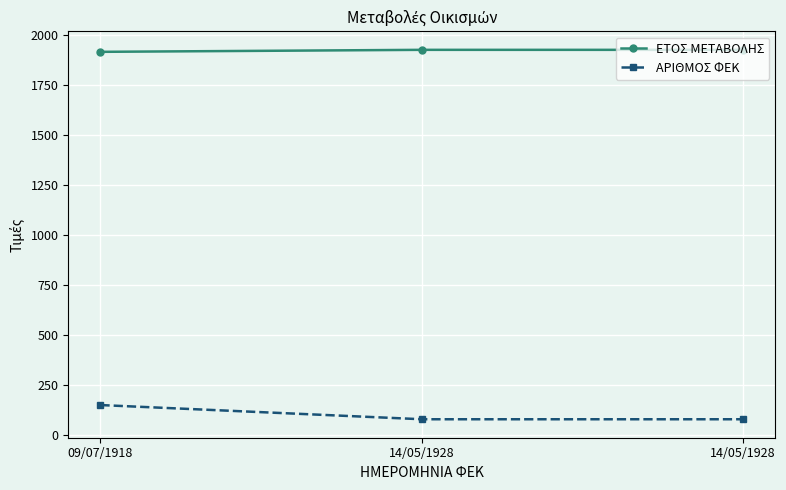

What are all the series names shown in the legend?

ΕΤΟΣ ΜΕΤΑΒΟΛΗΣ, ΑΡΙΘΜΟΣ ΦΕΚ